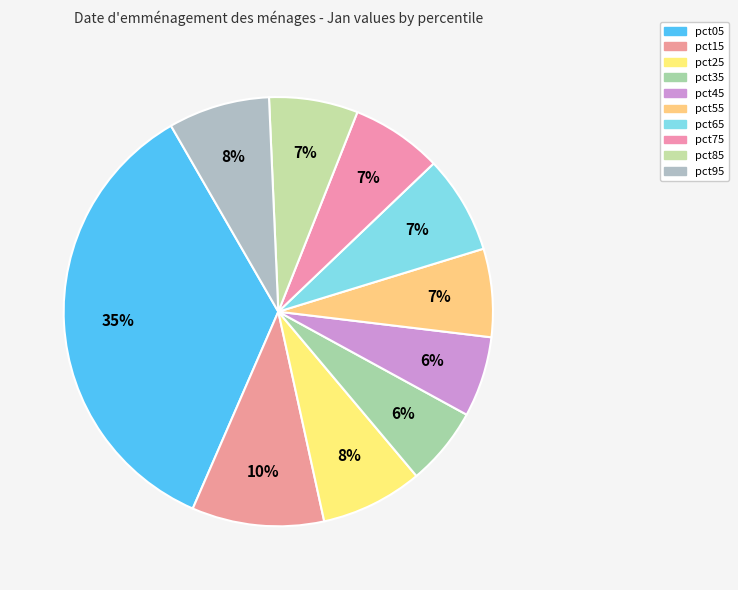

Is it true that pct75 is 7% of the pie?

True